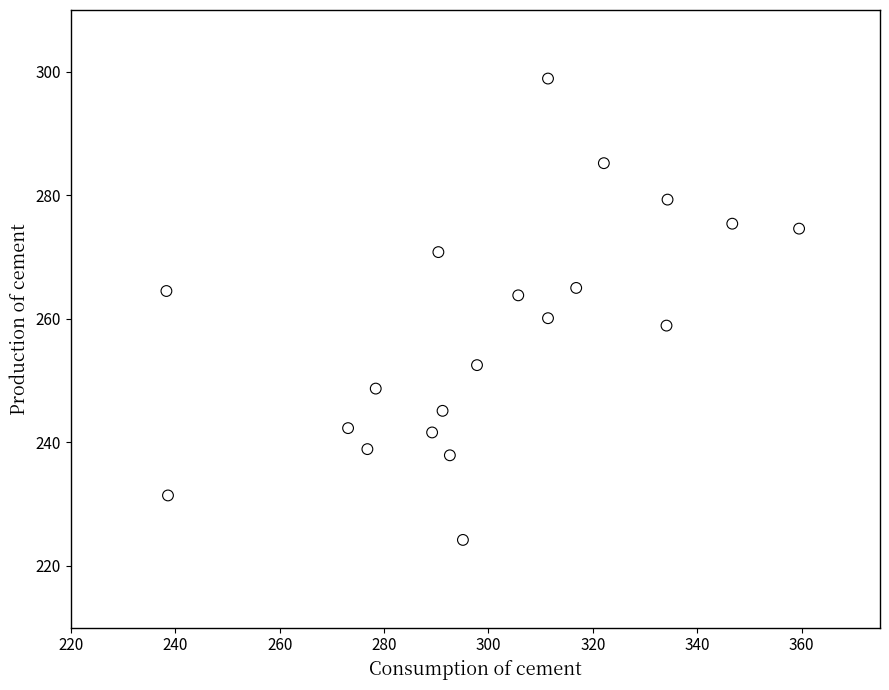

What is the range of X values (max minus min)?

121.2